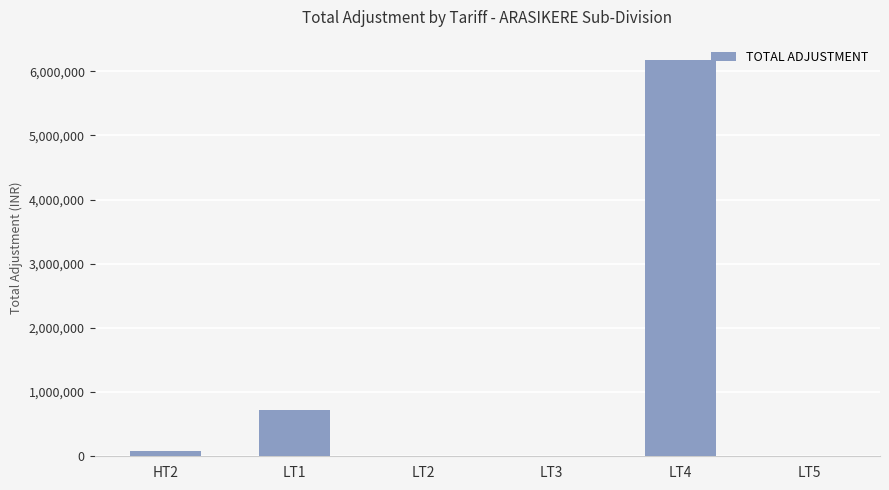

What is the greatest value displayed?

6182237.2